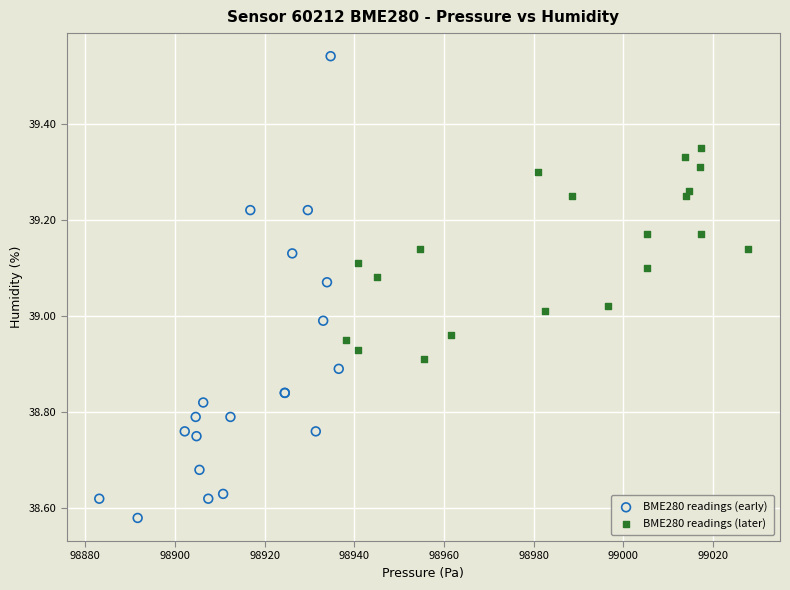

Which series reaches the minimum Y coordinate?

BME280 readings (early)